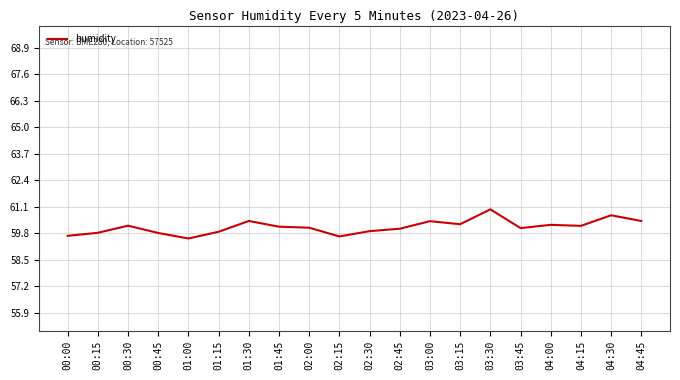

Where does the data first go above 60?

00:30